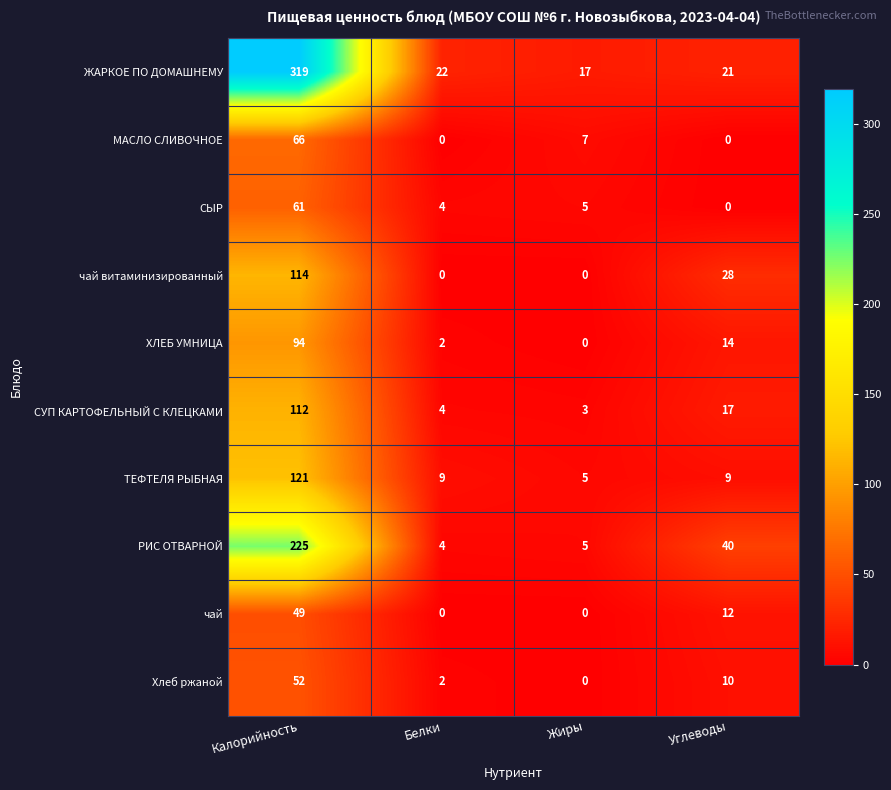

What is the approximate value of ЖАРКОЕ ПО ДОМАШНЕМУ at Калорийность?

319